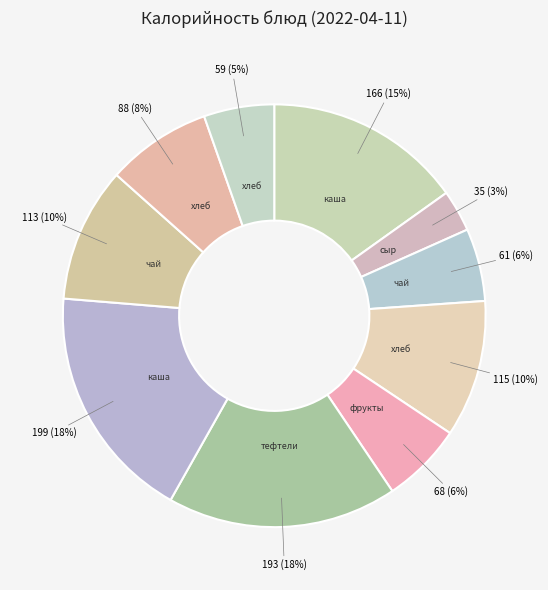

What is the largest slice in the pie chart?

каша гречневая рассыпчатая